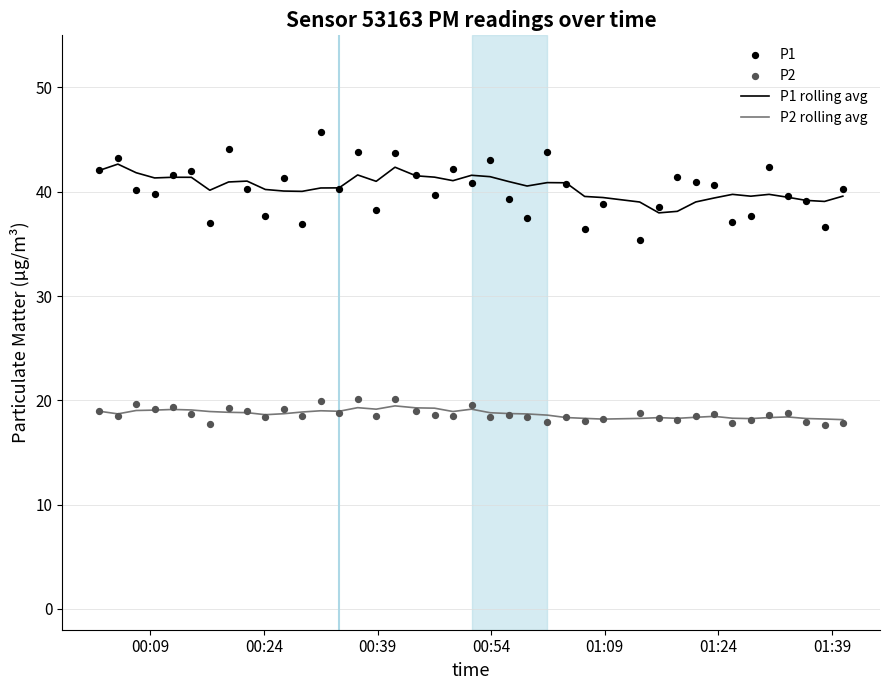

True or false: P2 rolling avg and P1 rolling avg intersect in this chart.

False